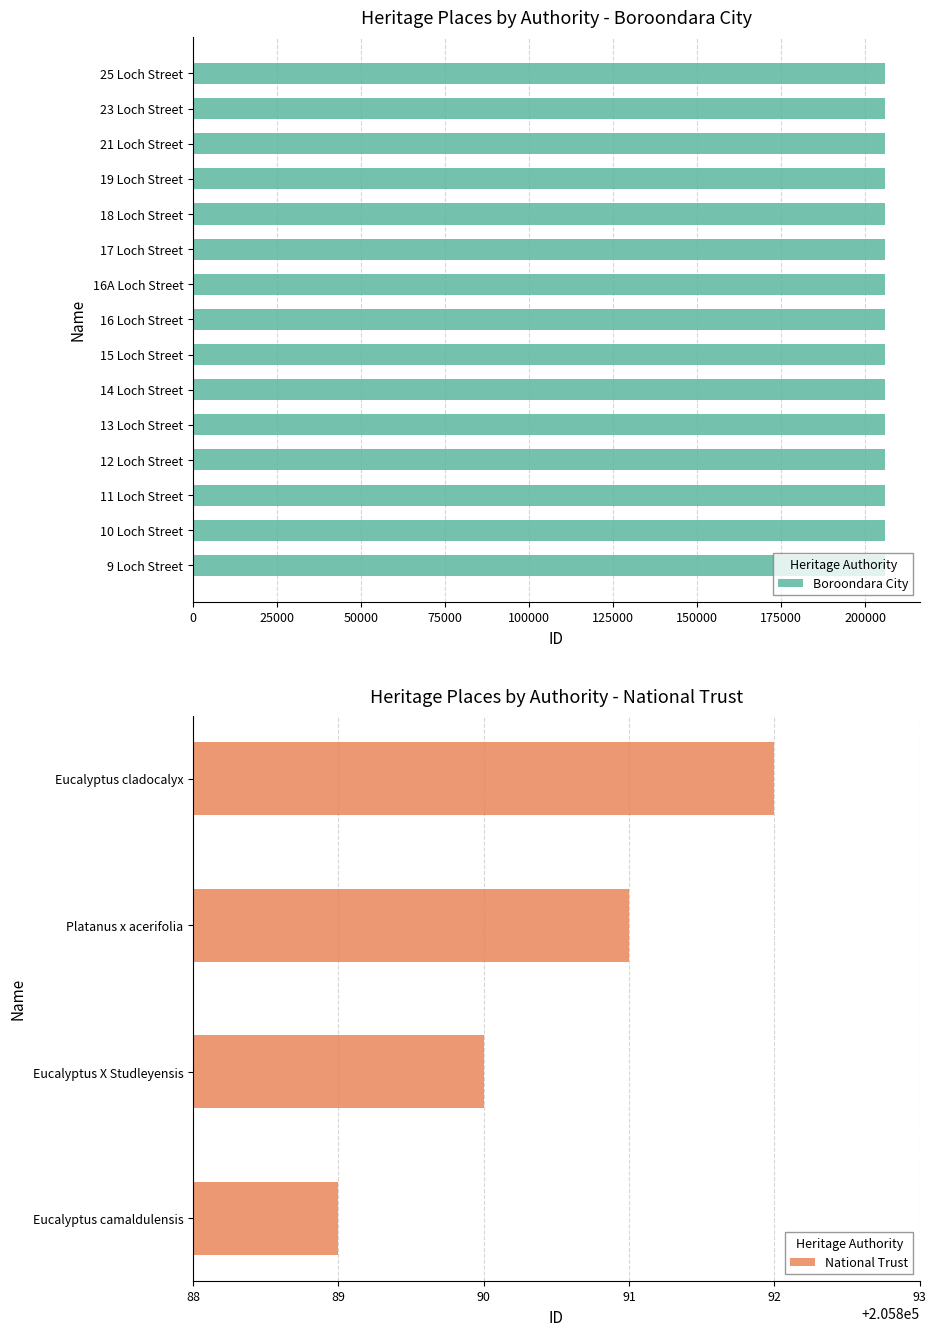

Rank the categories by National Trust value from highest to lowest.

Eucalyptus cladocalyx, Platanus x acerifolia, Eucalyptus X Studleyensis, Eucalyptus camaldulensis